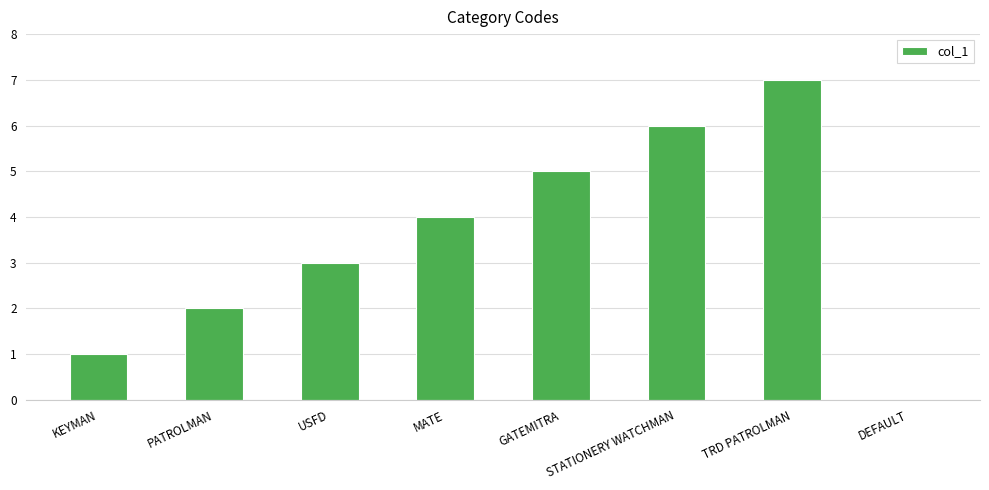

The chart shows a value of 4 at DEFAULT. True or false?

False